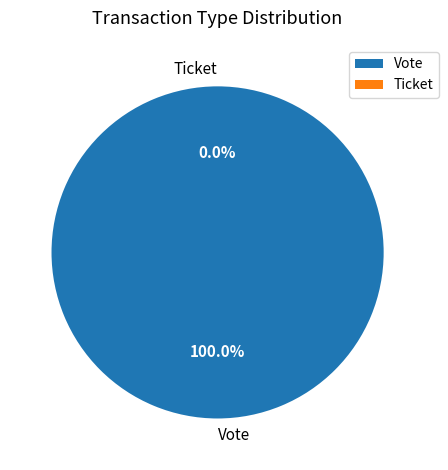

Is it true that Ticket is 0% of the pie?

True